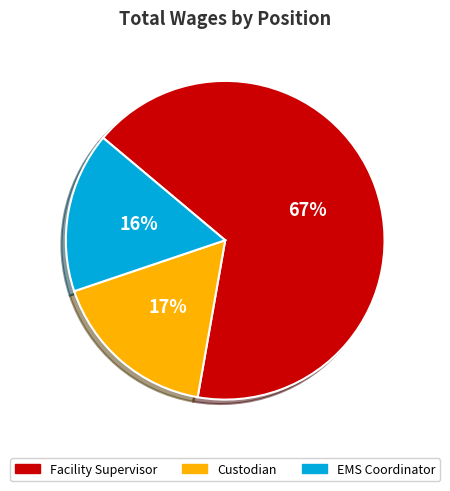

How many slices are in this pie chart?

3